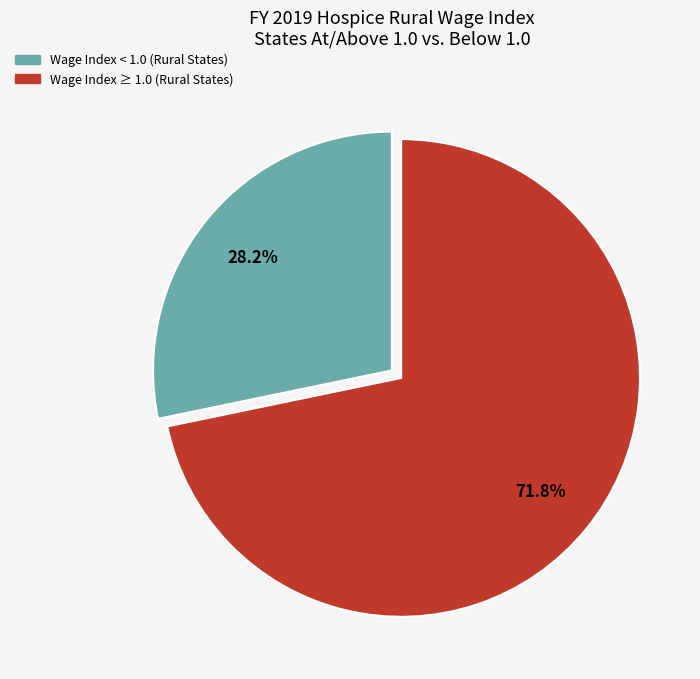

What is the ratio of the value at Wage Index < 1.0 (Rural States) to the value at Wage Index ≥ 1.0 (Rural States)?

0.4